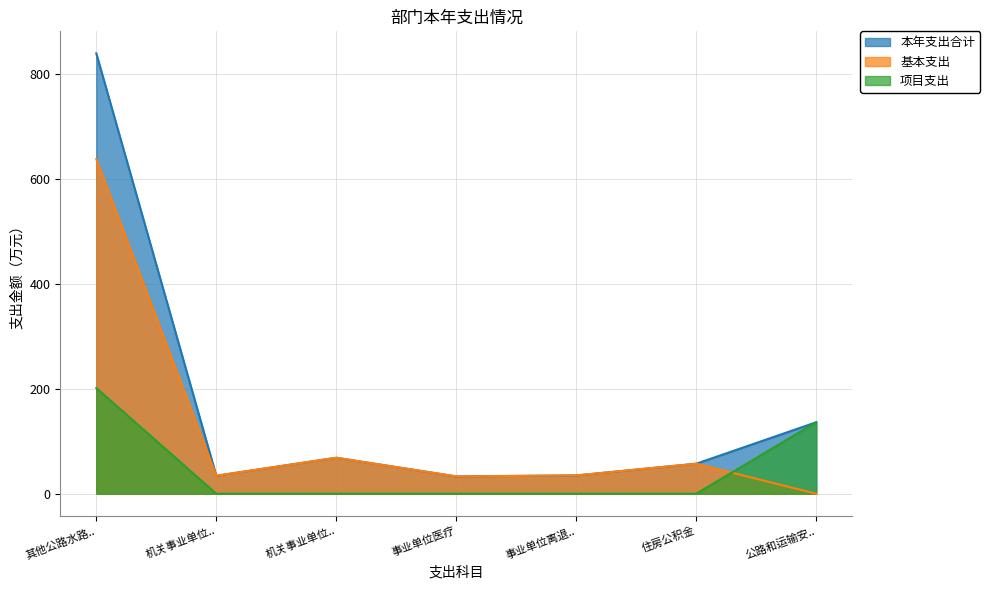

How many times do 项目支出 and 基本支出 cross each other?

1